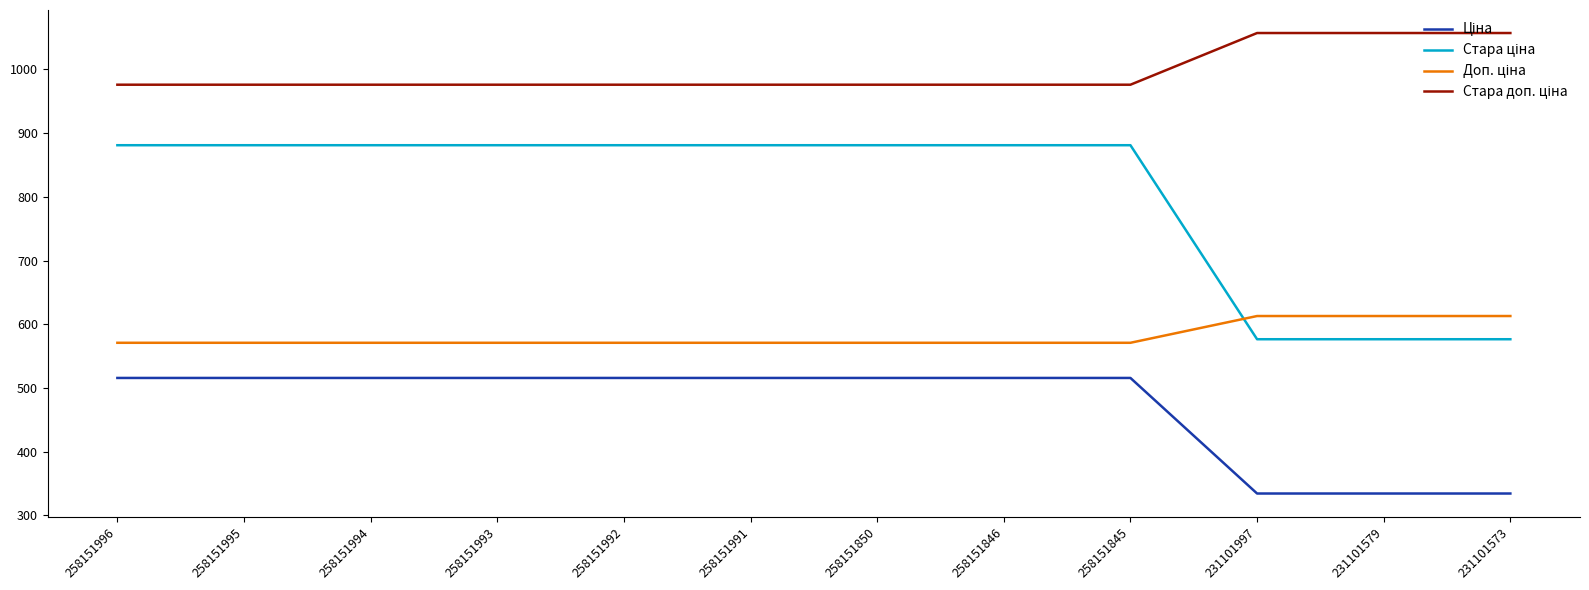

What is the spread (max minus min) of values at 258151993?

460.3